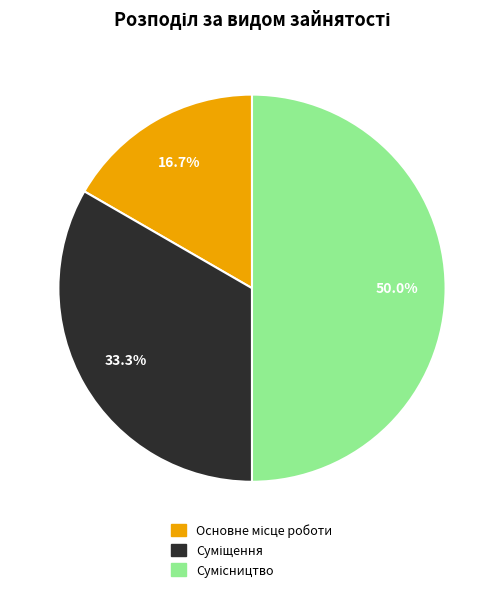

Count the number of slices in the pie.

3